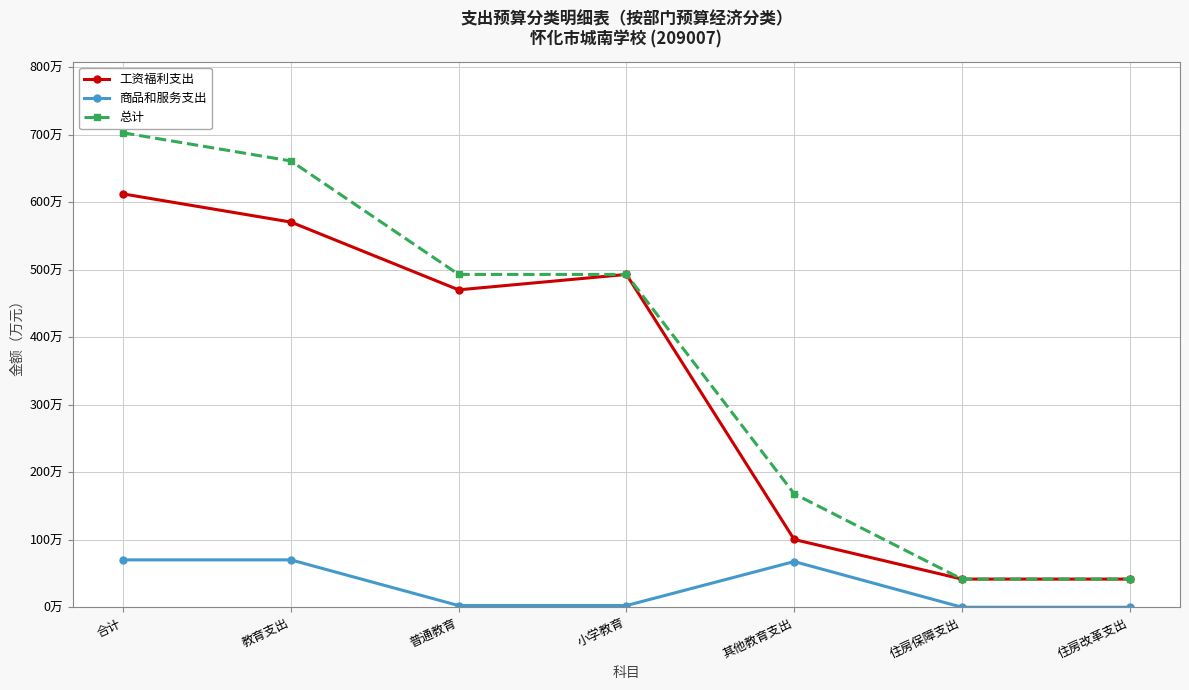

Reading left to right, transcribe all the data shown in this chart.

工资福利支出: 612.2	570.5	470.1	493.0	100.4	41.7	41.7
商品和服务支出: 70.2	70.2	2.5	2.5	67.7	0.0	0.0
总计: 702.7	661.0	493.0	493.0	168.1	41.7	41.7